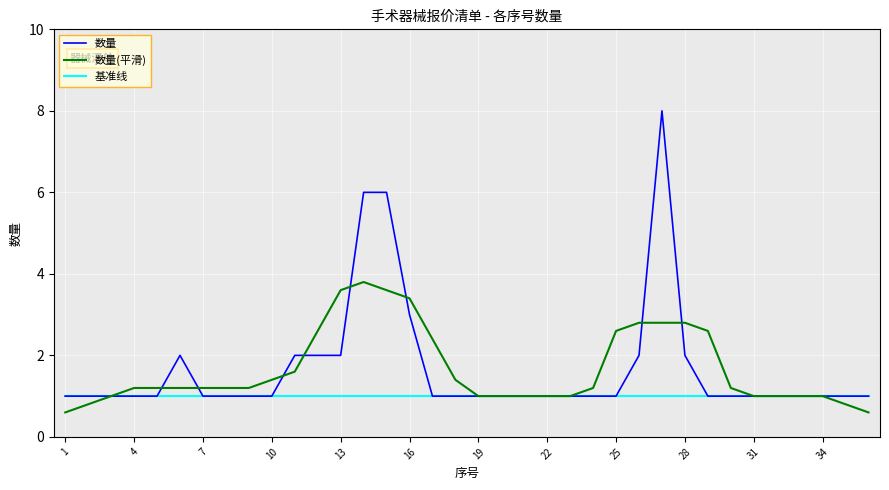

Which series has the largest range (max minus min)?

数量